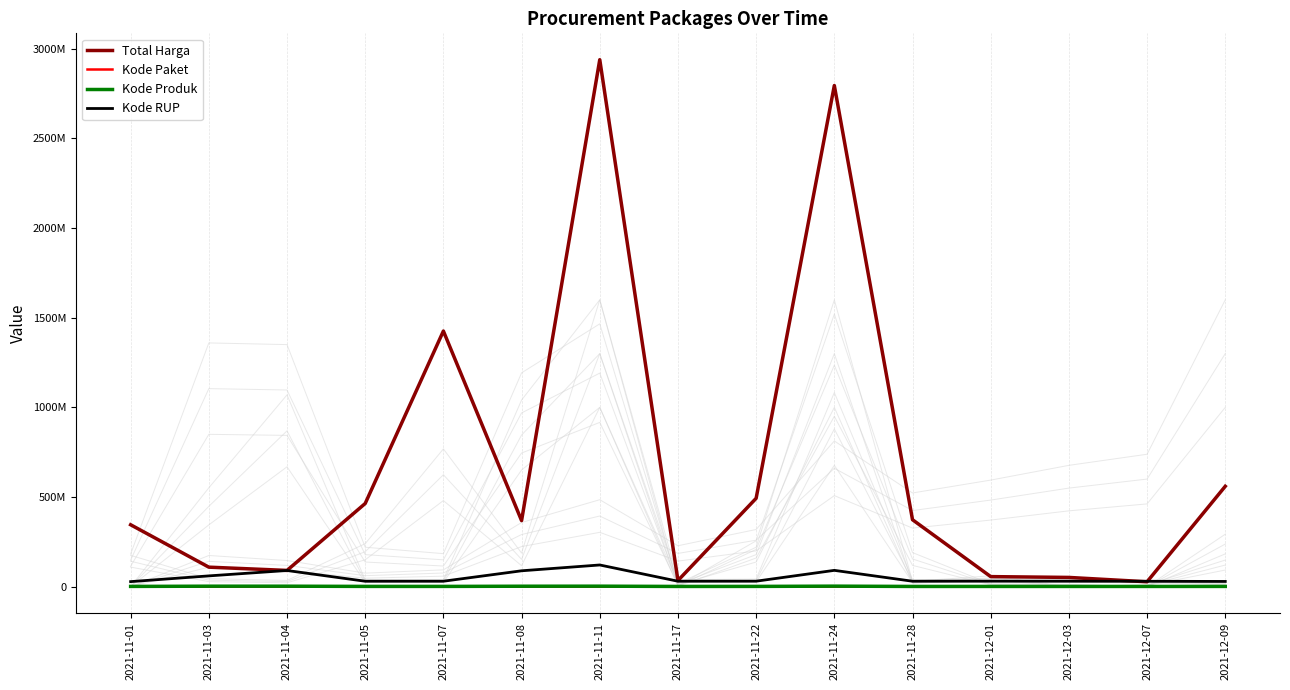

At which category does Kode Produk reach its first local peak?

2021-11-03